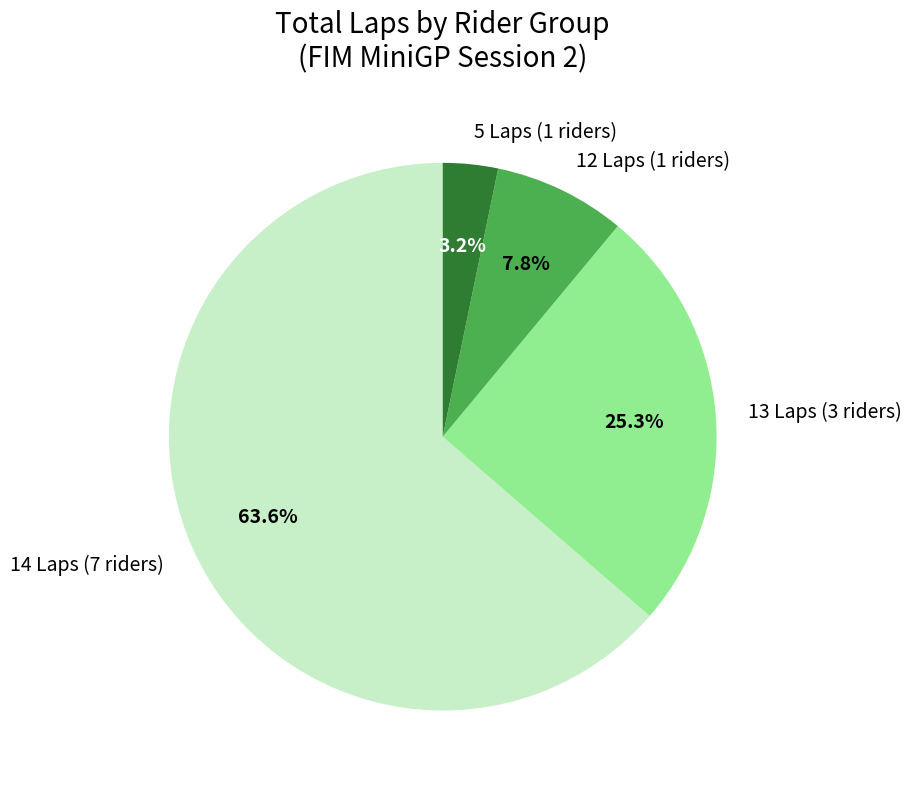

Approximately how many times larger is the value at 14 Laps (7 riders) compared to 13 Laps (3 riders)?

2.5